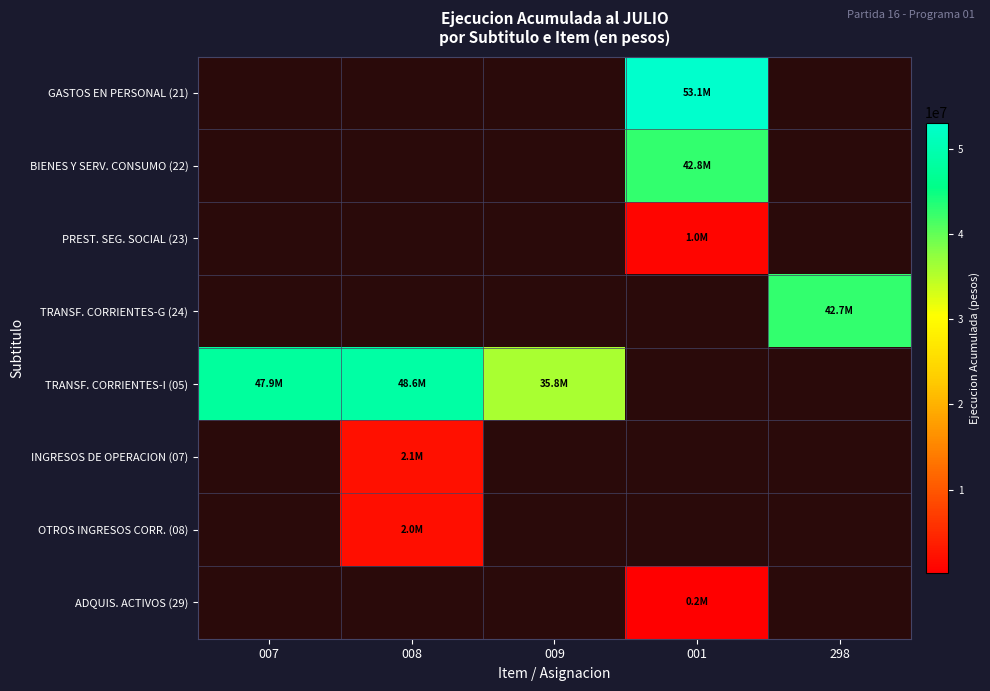

Which series has the widest spread of values?

TRANSF. CORRIENTES-I (05)